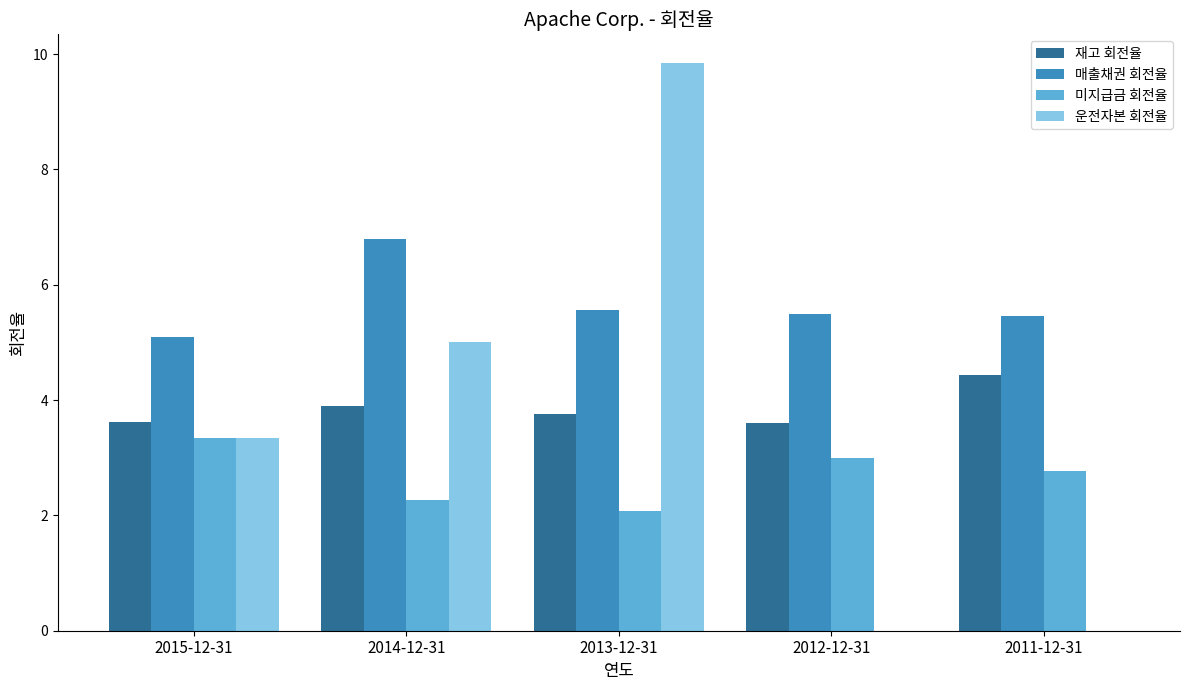

What is the highest value of the 매출채권 회전율 series?

6.8